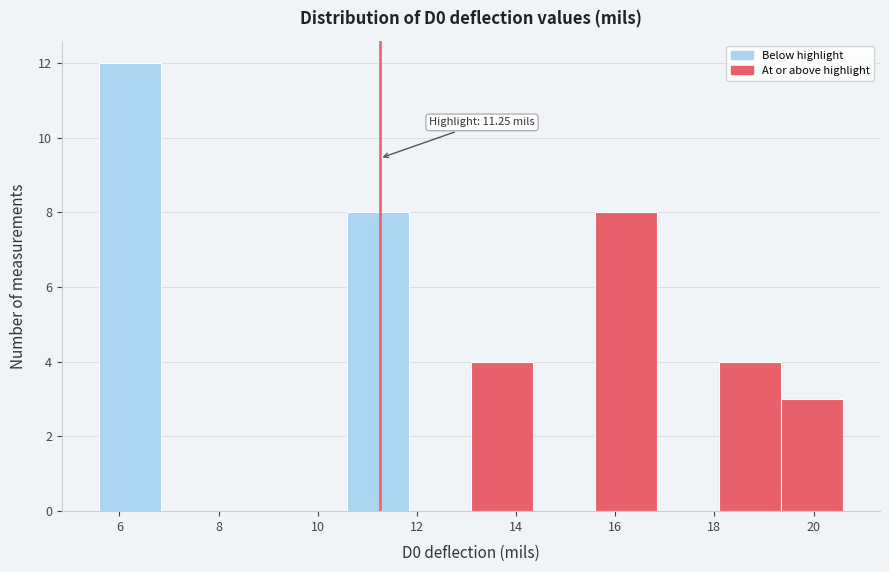

Over which range of the x-axis is the bar tallest?

5.6 to 6.8